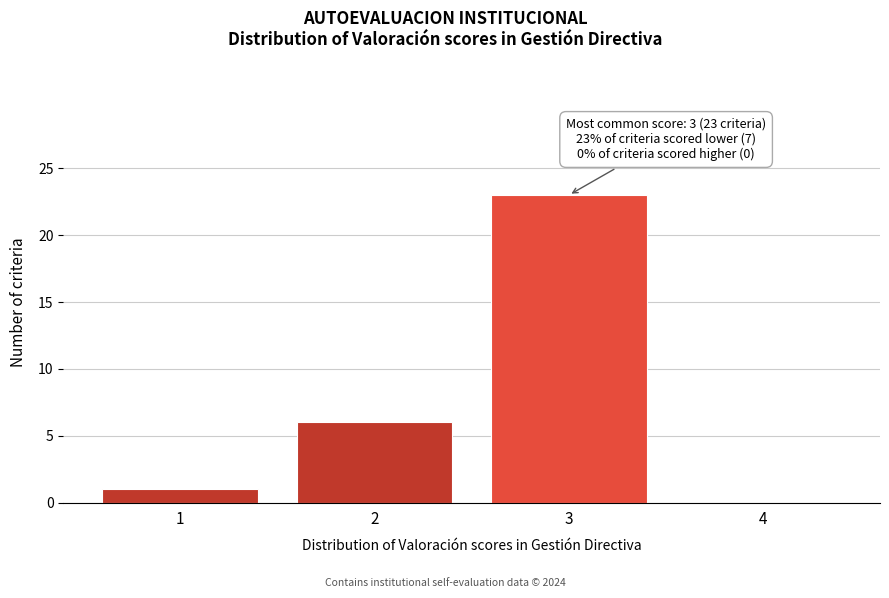

Reading right to left, extract all data points from this chart.

4=0	3=23	2=6	1=1